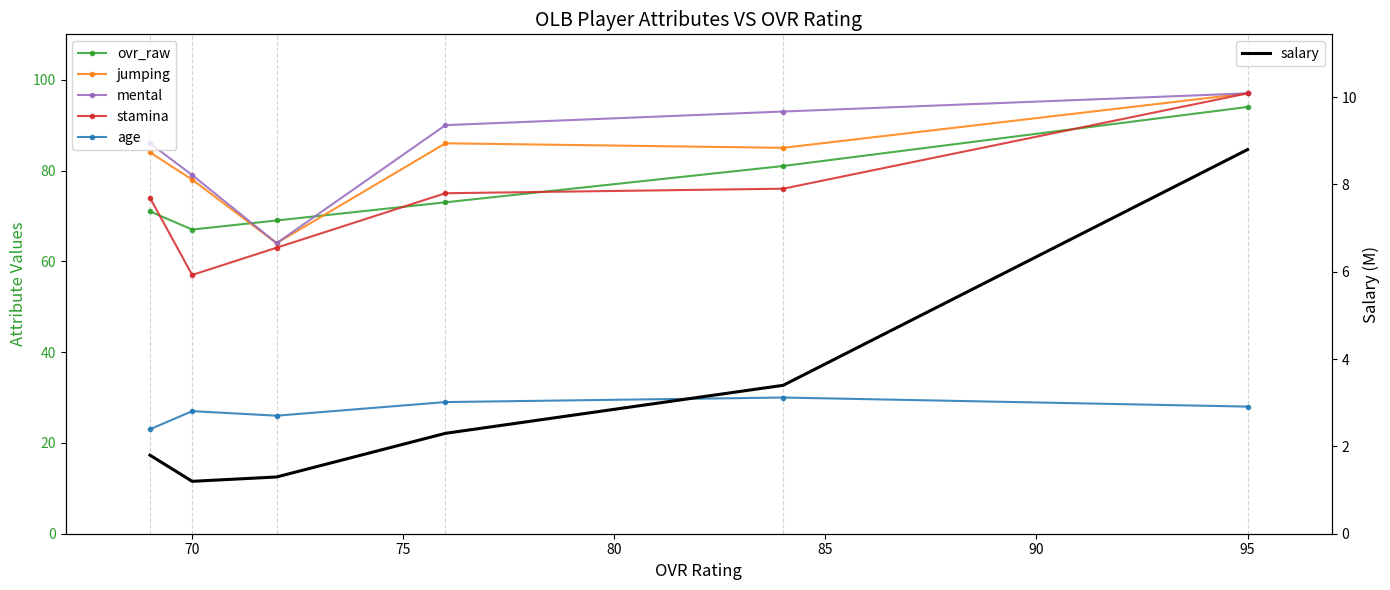

What is the maximum value for salary?

8.8